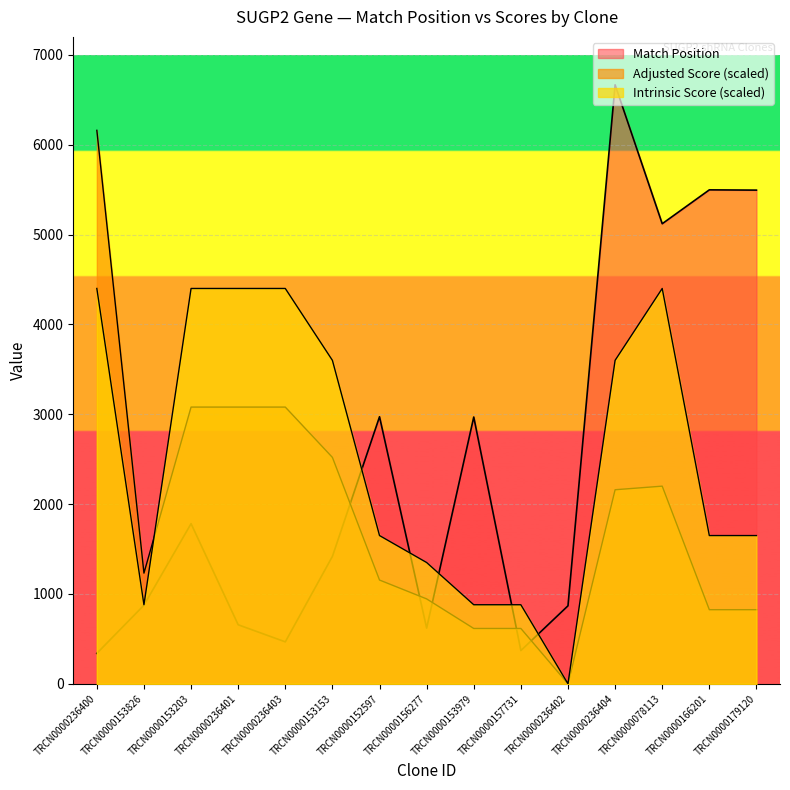

How many lines are shown in the chart?

3